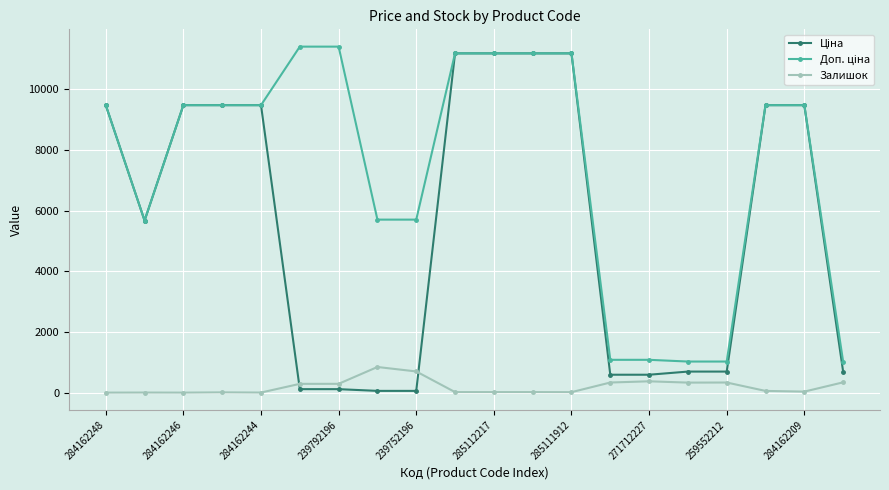

What is the greatest value displayed?

11410.0